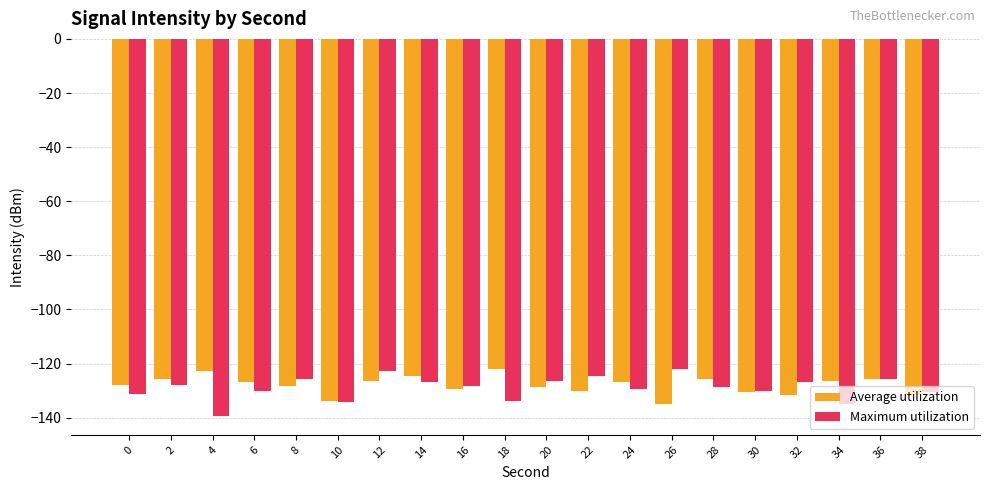

What are all the series names shown in the legend?

Average utilization, Maximum utilization